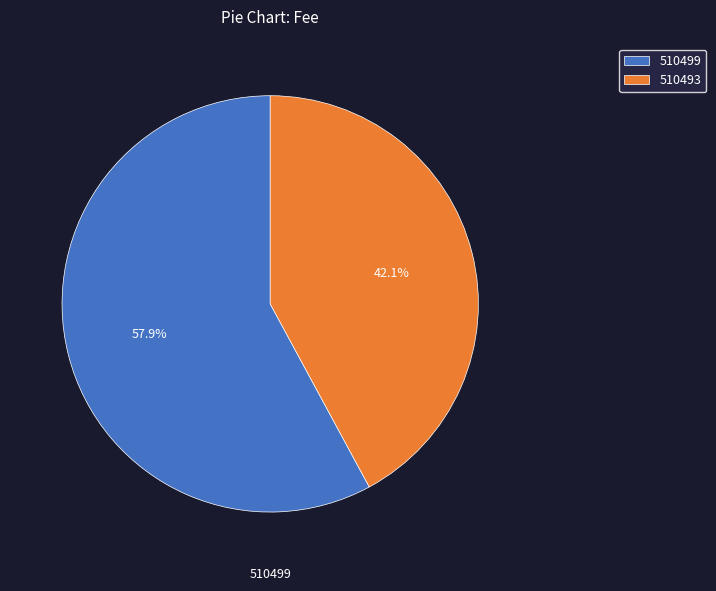

To the nearest percent, what is the difference between the 510493 and 510499 slice percentages?

16%